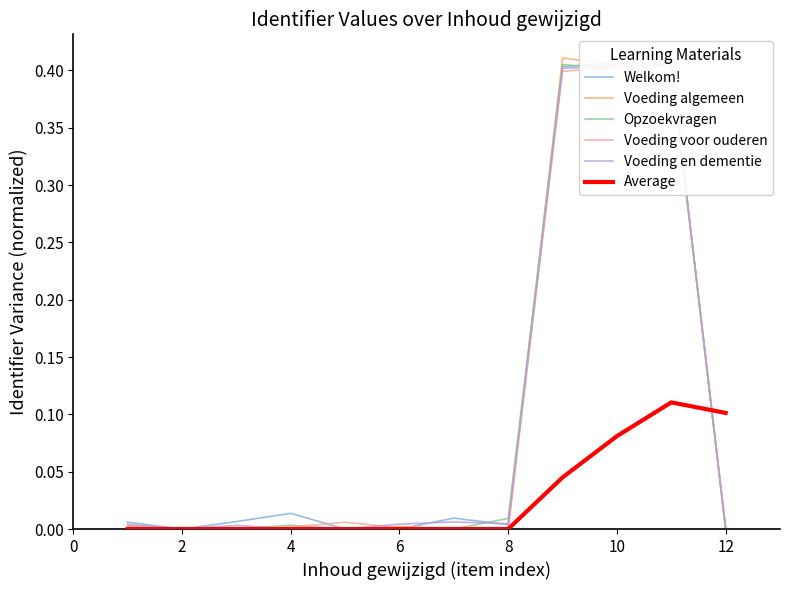

What is the maximum value shown in the chart?

0.4